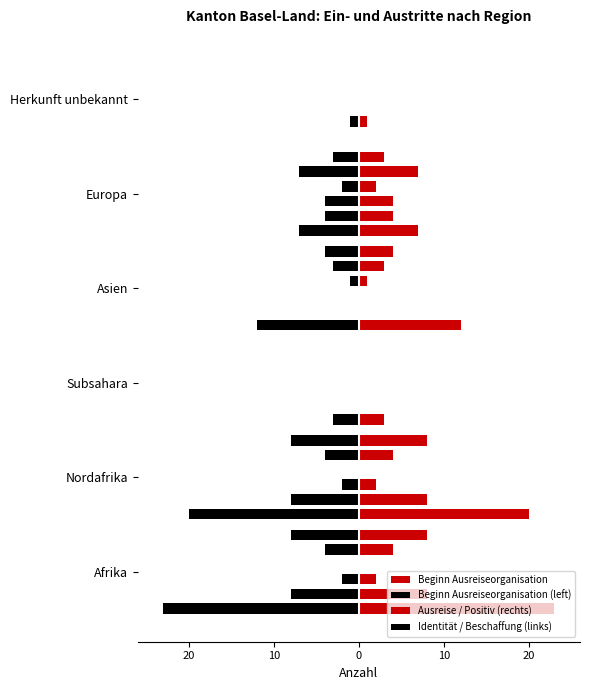

What is the smallest value displayed?

-23